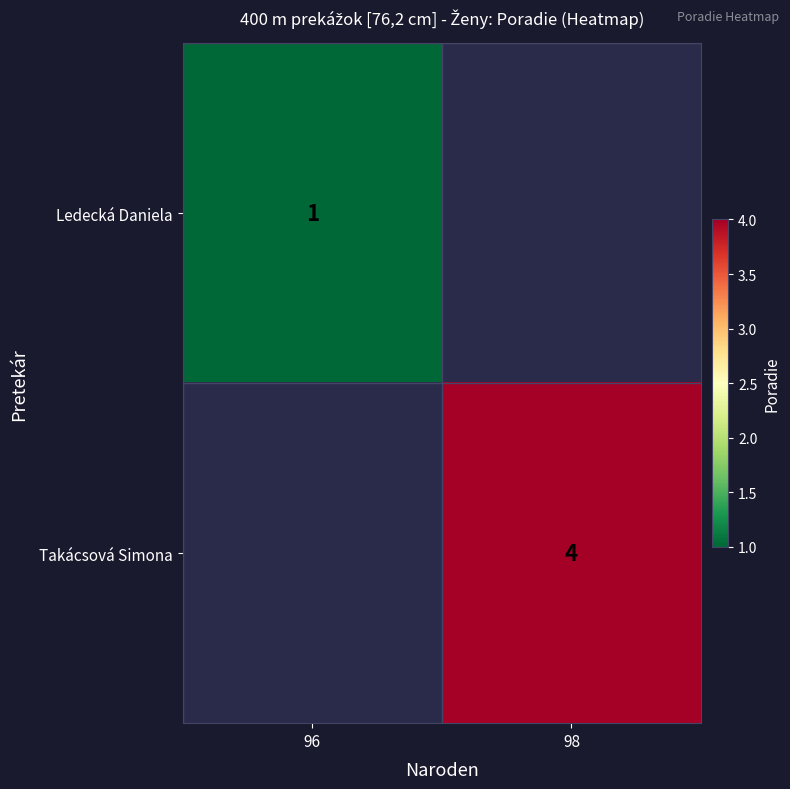

Which label corresponds to the smallest value in the chart?

96